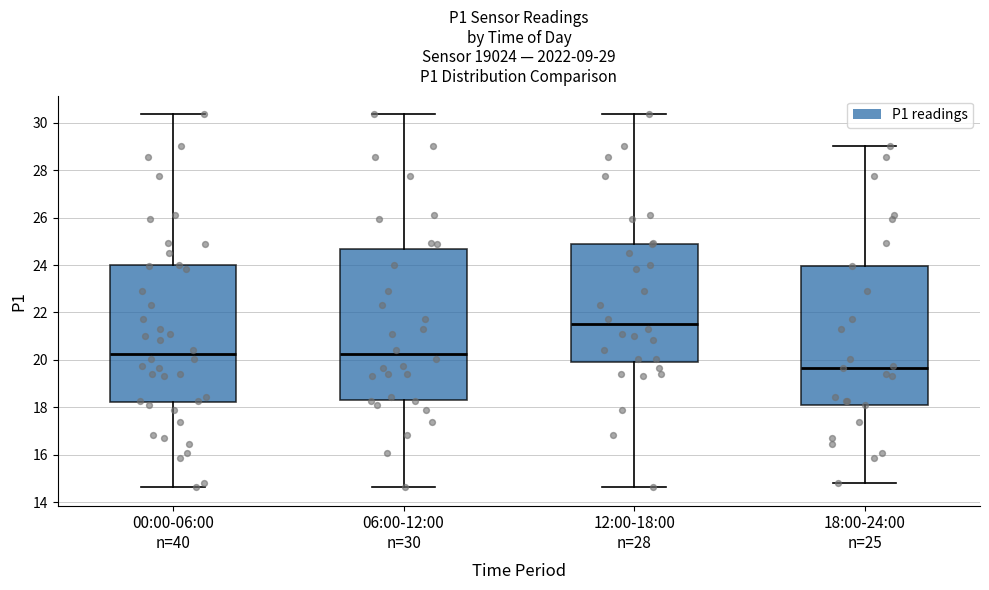

Comparing the boxes themselves (not the whiskers), which one is the tallest?

06:00-12:00 n=30